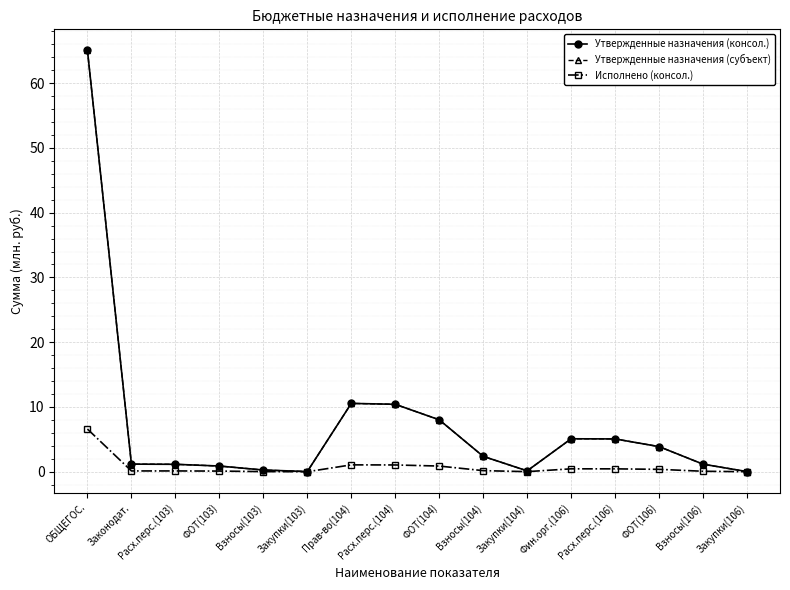

What is the total value across all series at ФОТ(104)?

16.9